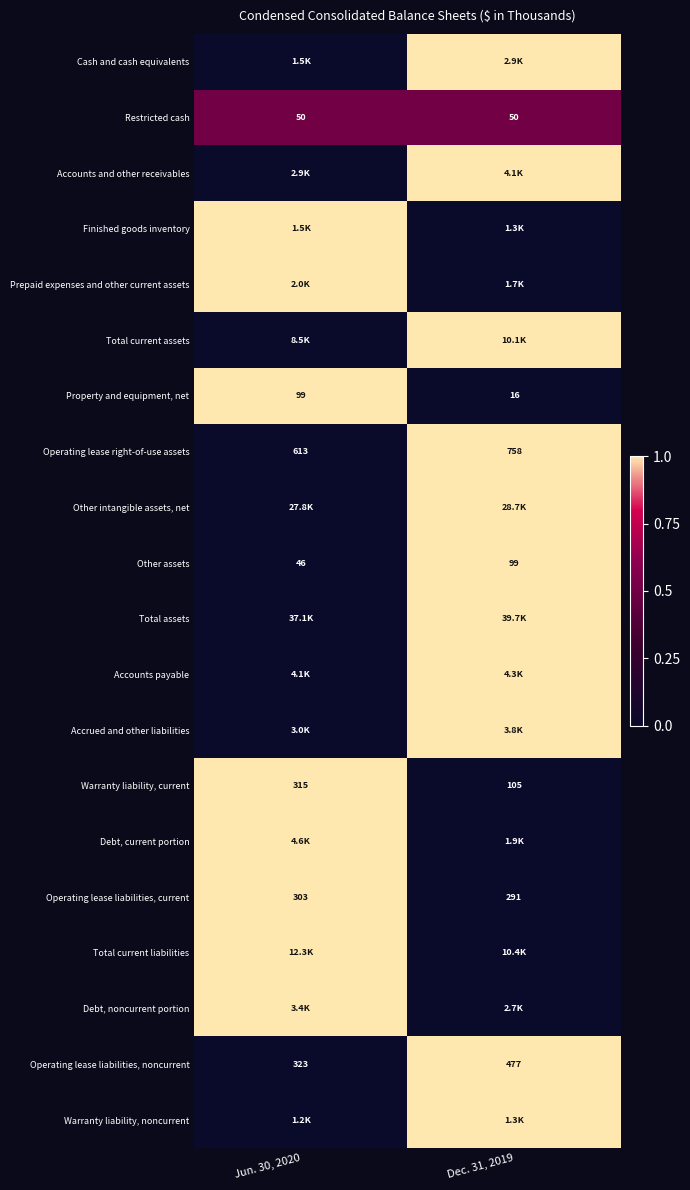

What is the highest value of the Operating lease right-of-use assets series?

758